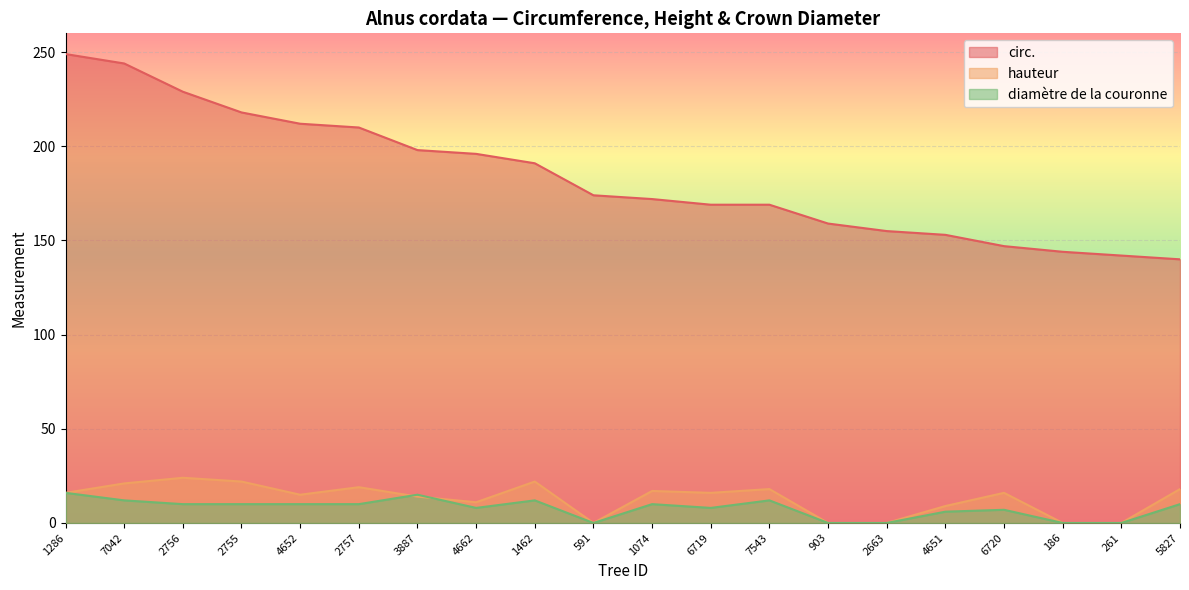

True or false: diamètre de la couronne has more than 2 points higher than both neighbors.

True